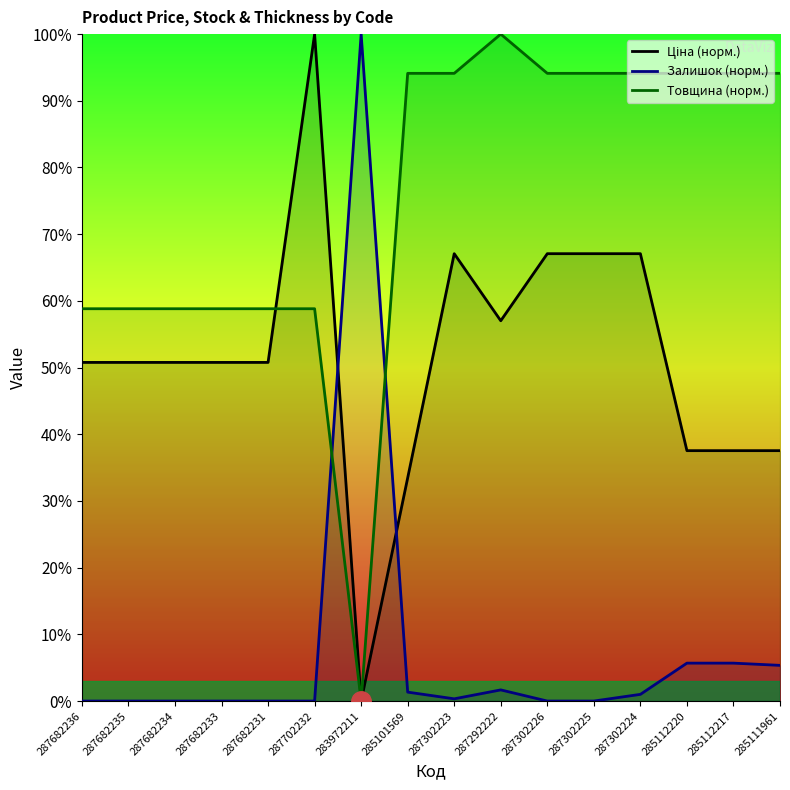

What position from the right is 287682231?

12